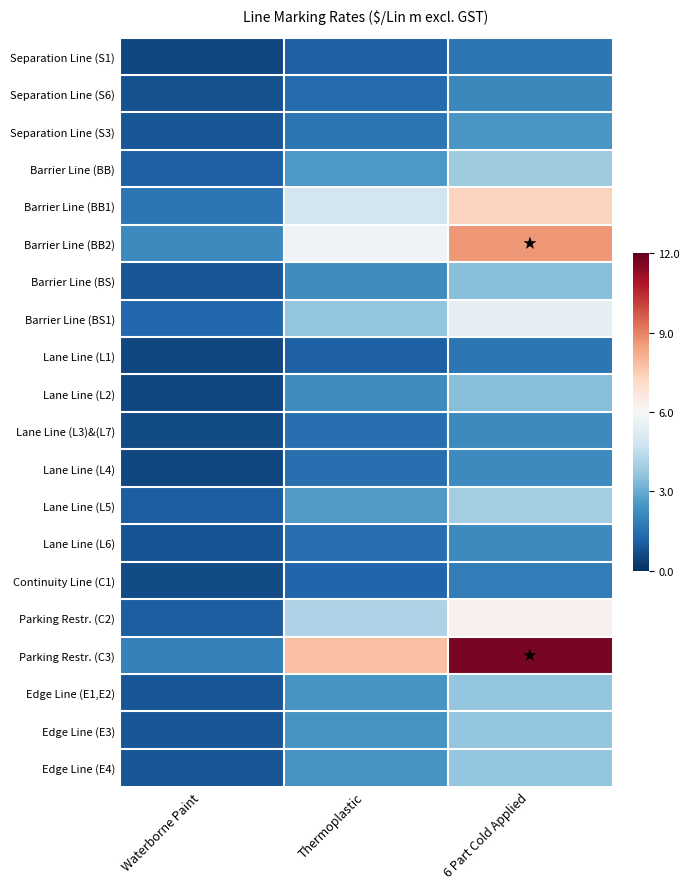

At which category does the chart reach its minimum across all series?

Waterborne Paint